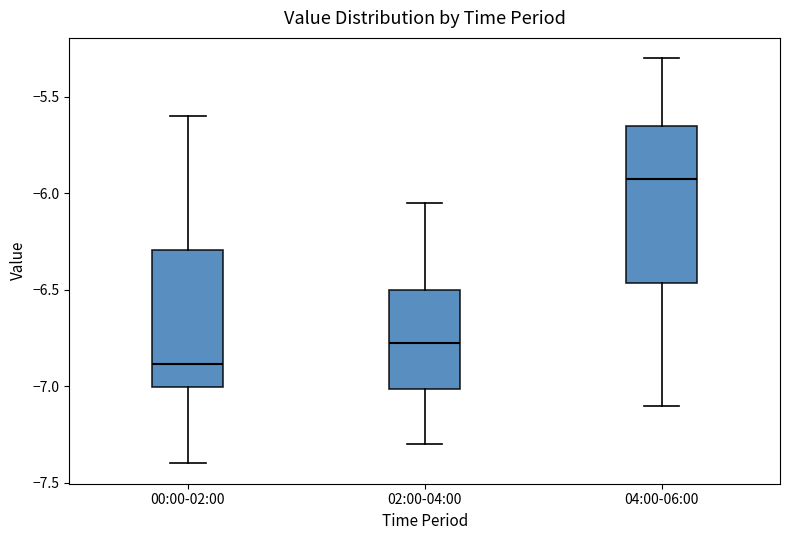

Comparing the boxes themselves (not the whiskers), which one is the tallest?

04:00-06:00